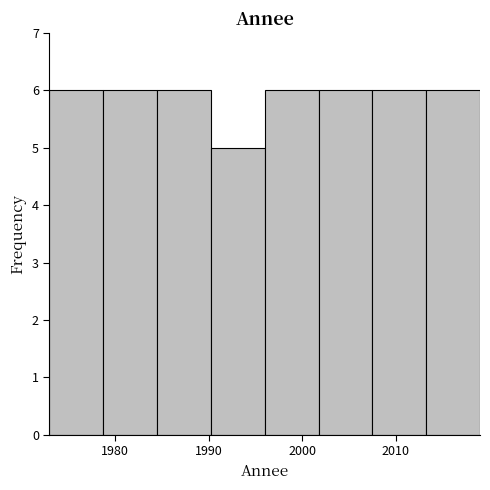

Reading left to right, list every bar in this chart as the range it spans on the x-axis followed by its height. Neither the bar edges nor the heights are printed on the chart, so give them approximately, as read against the axes.

1973 to 1979: 6
1979 to 1985: 6
1985 to 1990: 6
1990 to 1996: 5
1996 to 2002: 6
2002 to 2008: 6
2008 to 2013: 6
2013 to 2019: 6